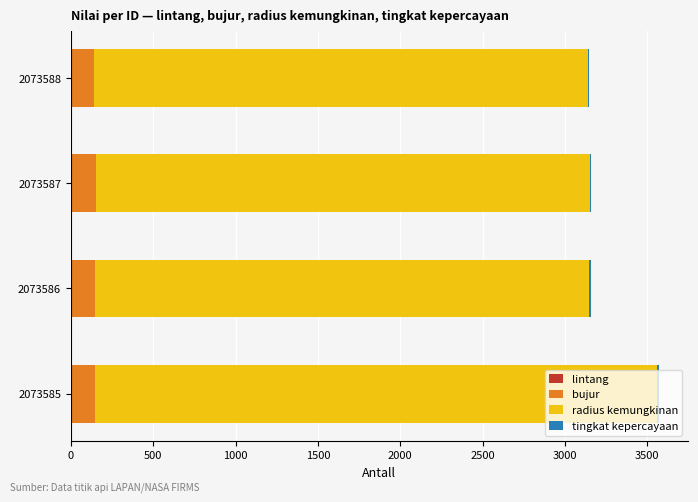

Count the number of data series in this chart.

4